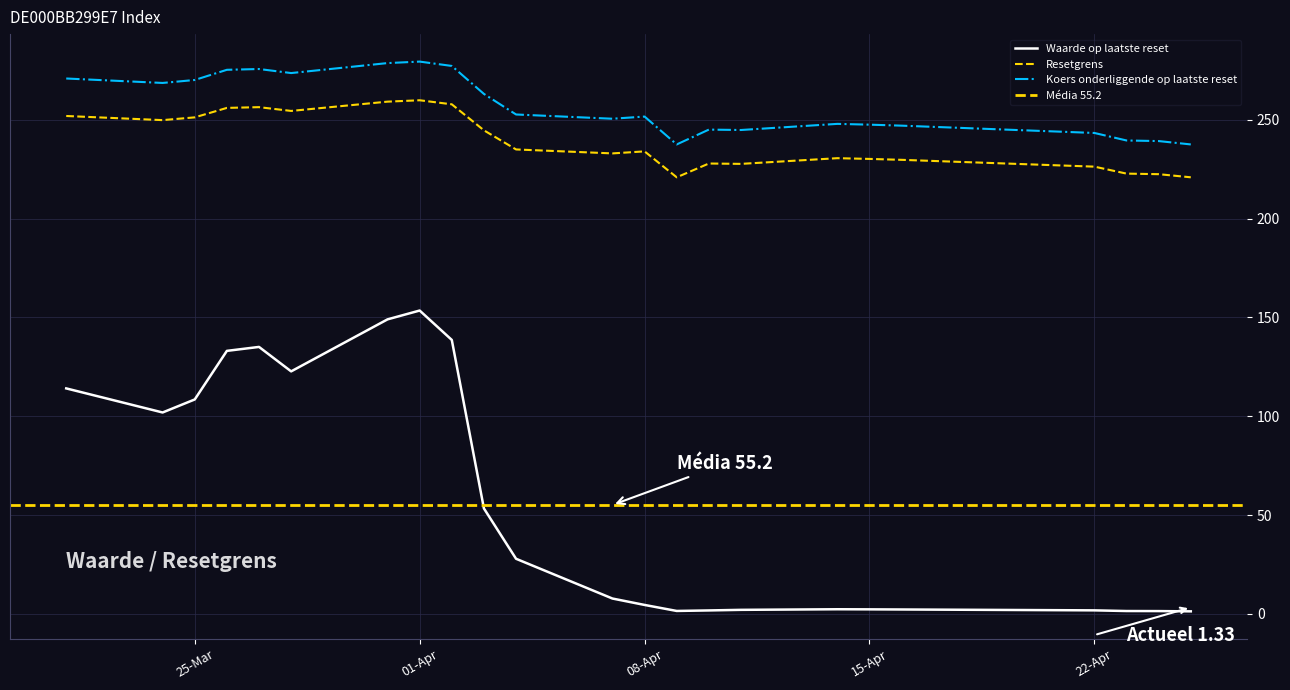

What is the total value across all series at 22-Apr?

471.4